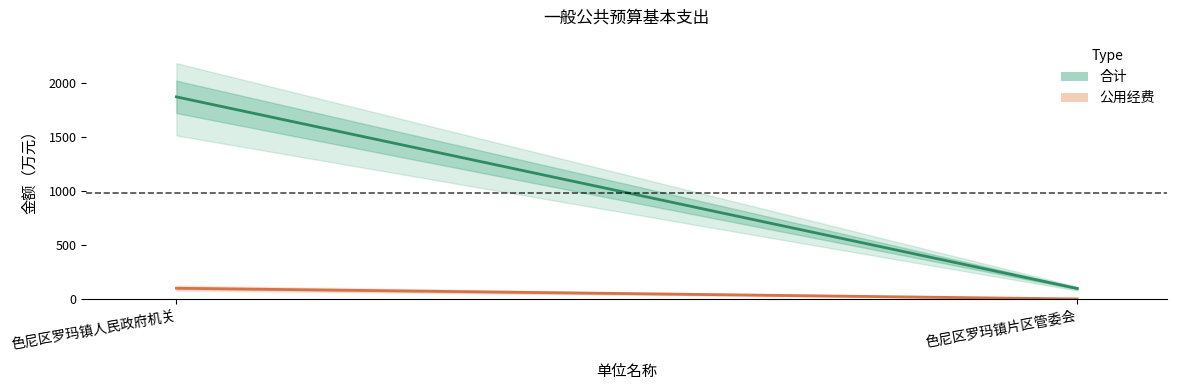

What is the minimum value shown in the chart?

4.7